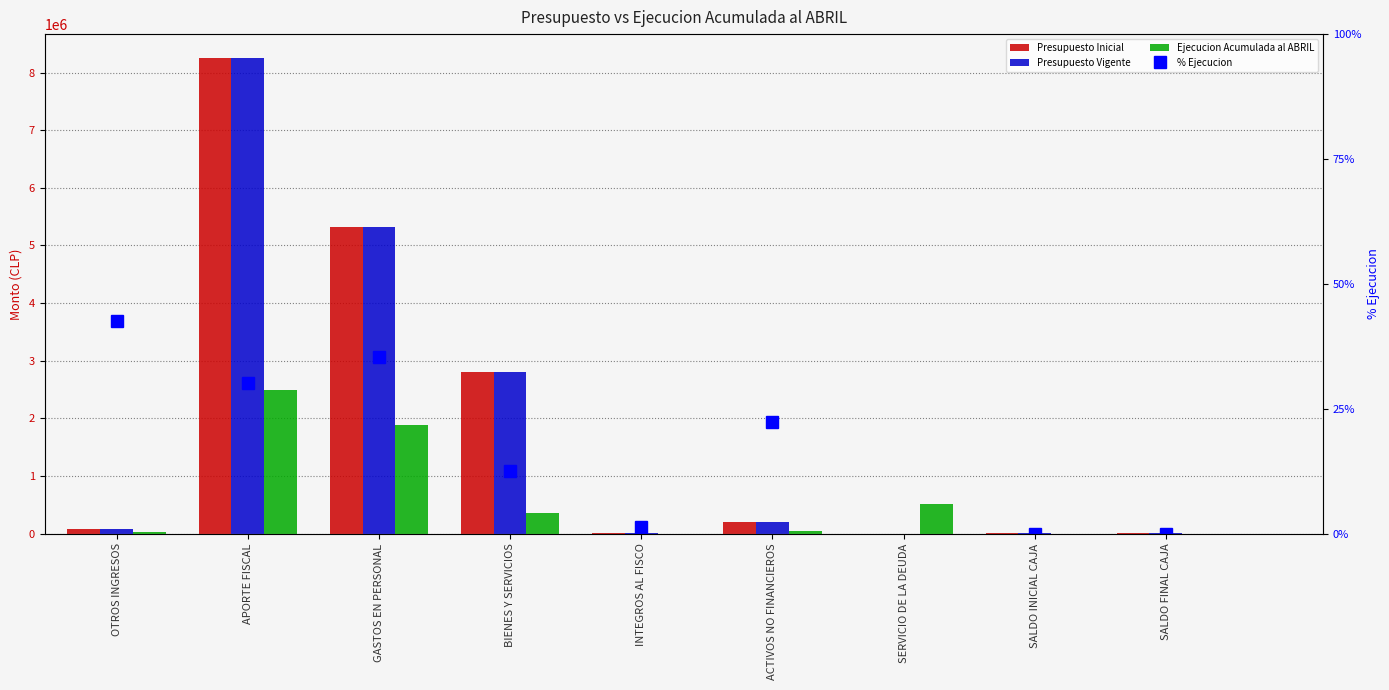

What is the value of the Presupuesto Inicial bar at the 1st from the left?

78204.0